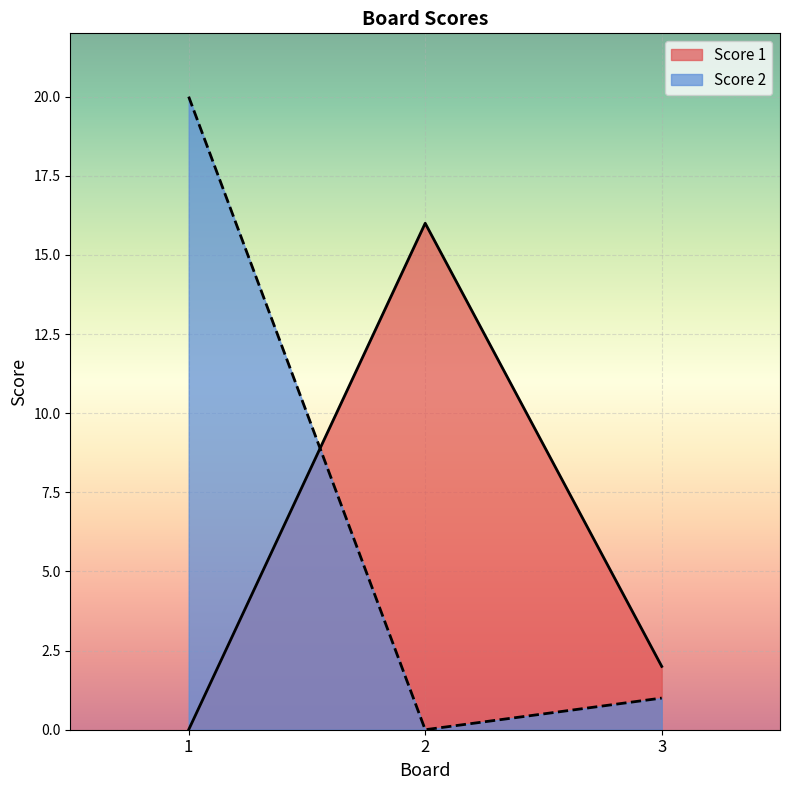

Reading left to right, list all the values displayed in this chart.

Score 1: 0	16	2
Score 2: 20	0	1